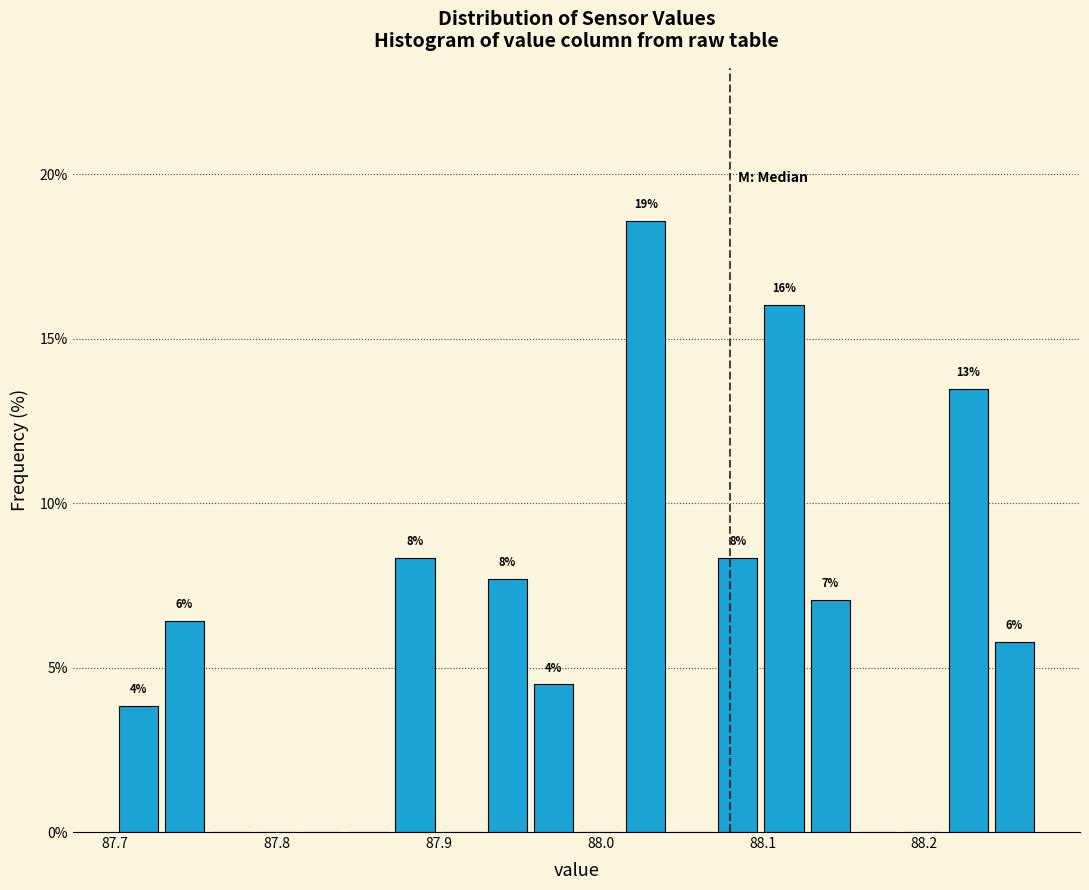

Read against the x-axis, roughly where is the centre of the tallest bar?

88.03